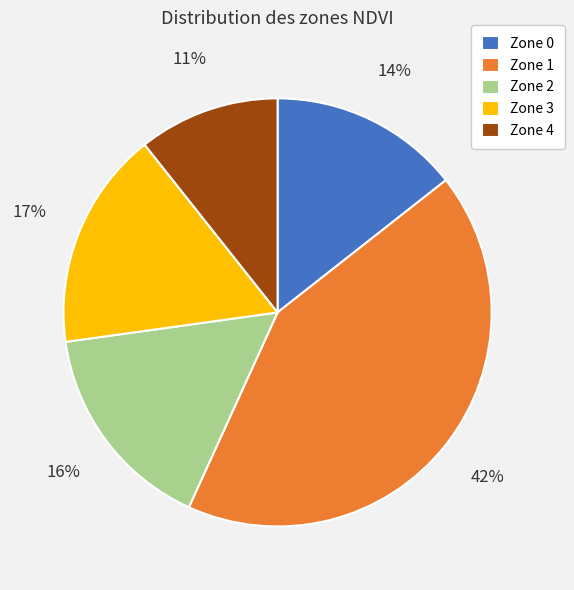

How many slices are in this pie chart?

5